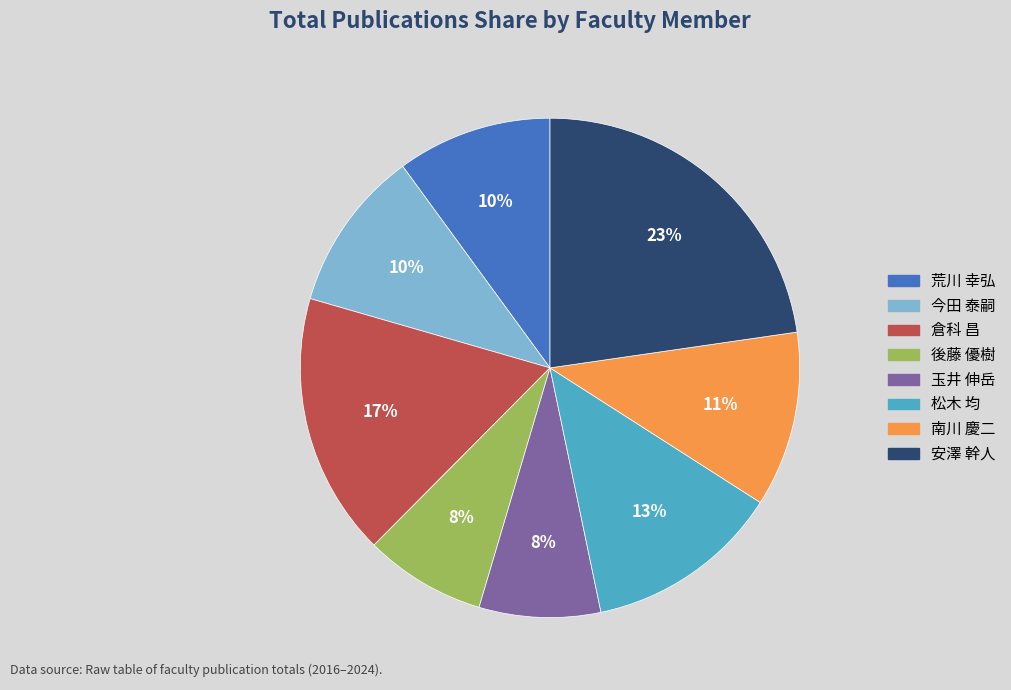

Which slice is the largest?

安澤 幹人